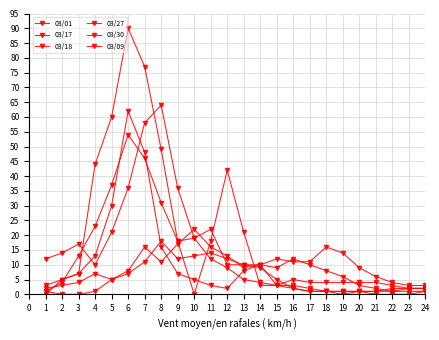

Between 20 and 7, which is larger?

7